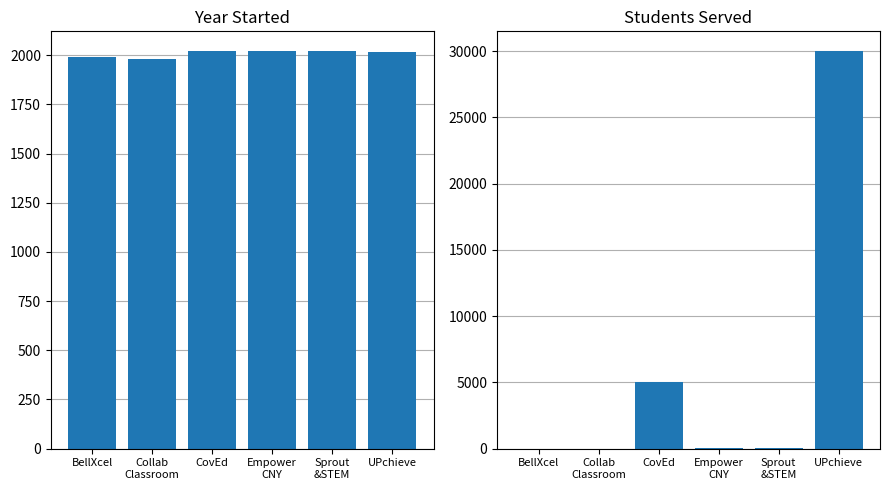

Is the value of Year Started at BellXcel greater than the value of Students Served at Sprout
&STEM?

Yes